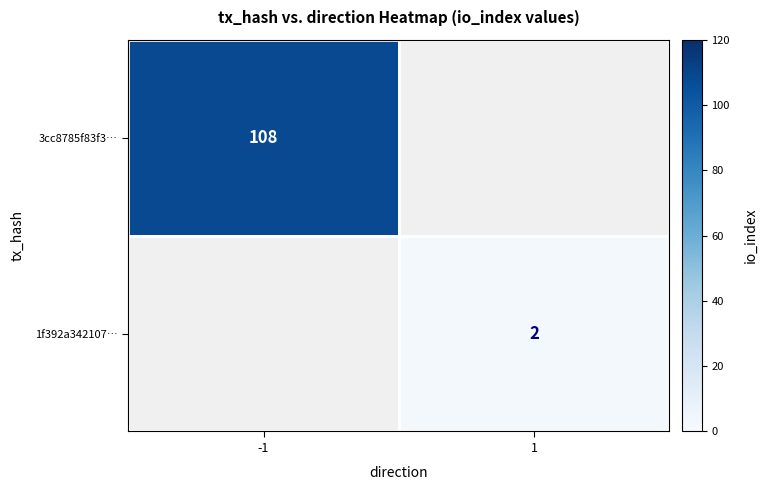

Is it true that 3cc8785f83f3… equals 64 at -1?

False